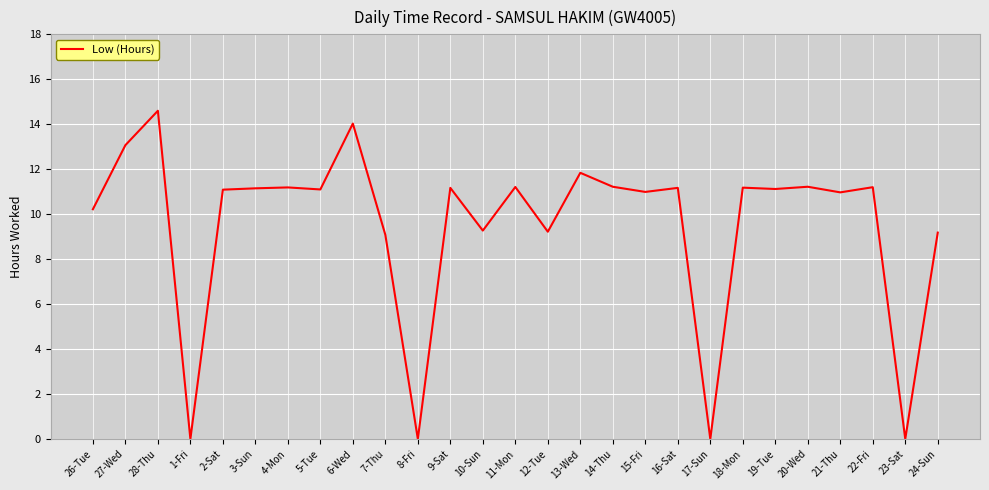

What value does the data have at 18-Mon?

11.2